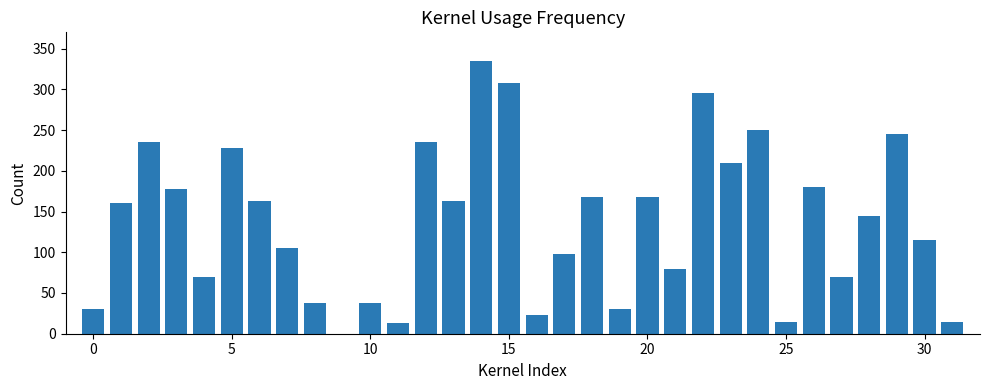

What is the maximum value shown in the chart?

335